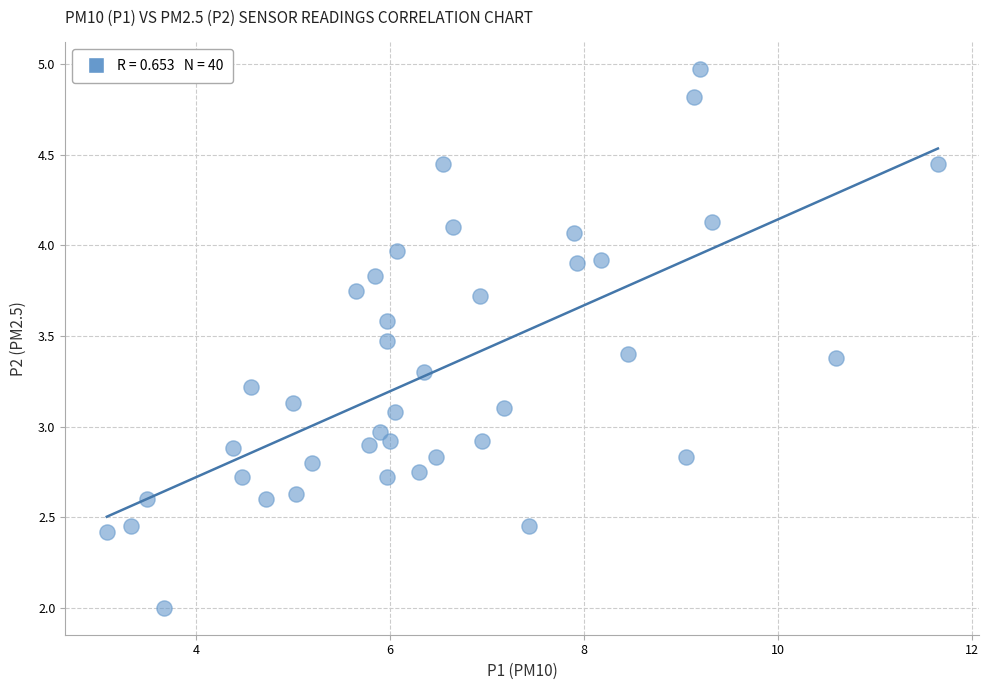

What is the range of X values (max minus min)?

8.6